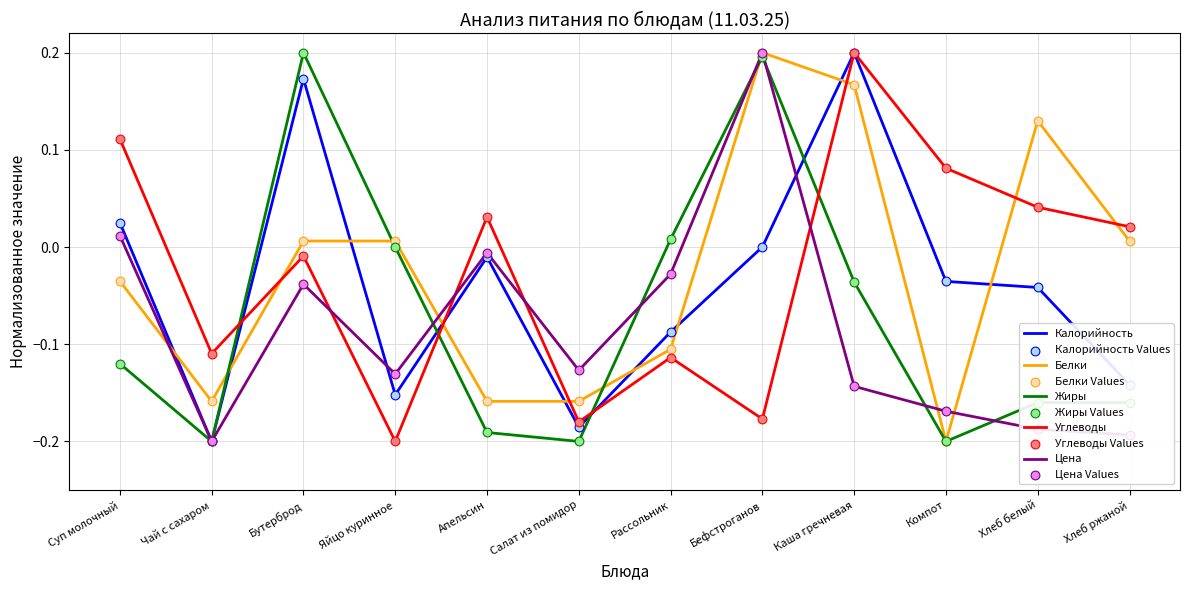

At how many categories does at least one series exceed 0?

10